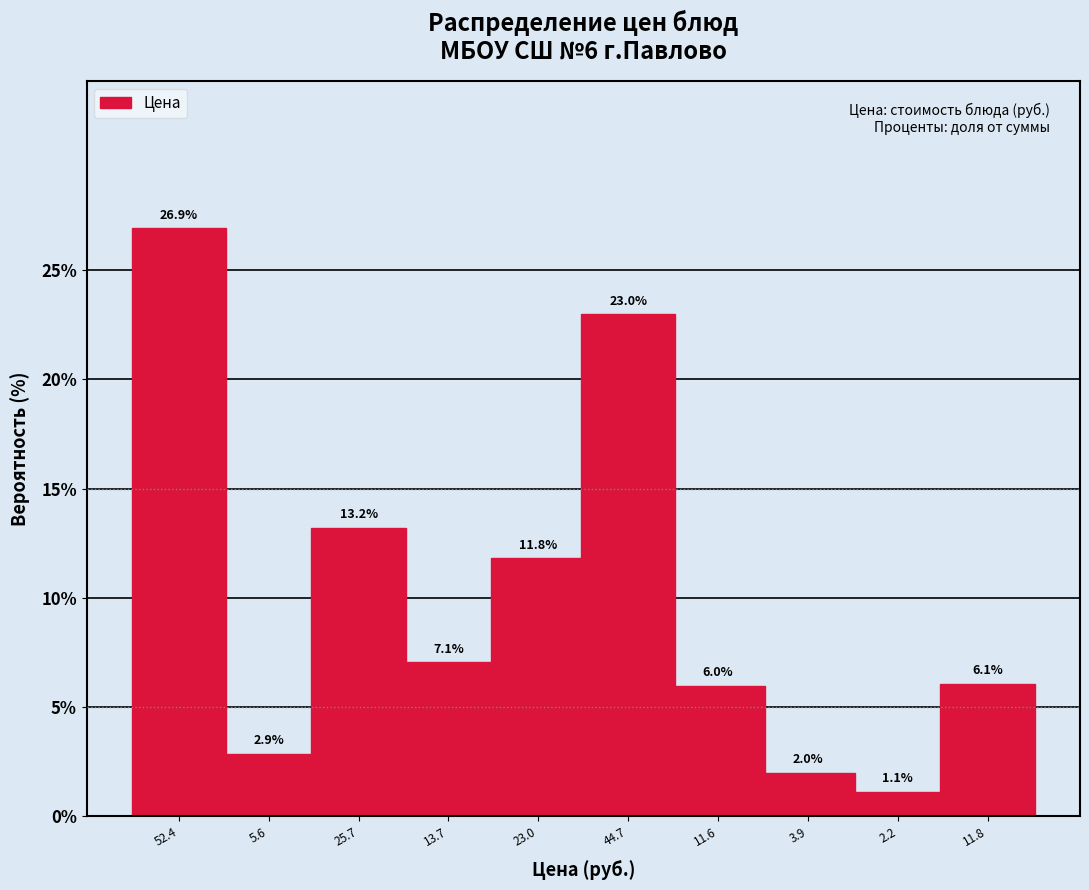

Reading left to right, extract all data points from this chart.

52.4=26.9	5.6=2.9	25.7=13.2	13.7=7.1	23.0=11.8	44.7=23.0	11.6=6.0	3.9=2.0	2.2=1.1	11.8=6.1